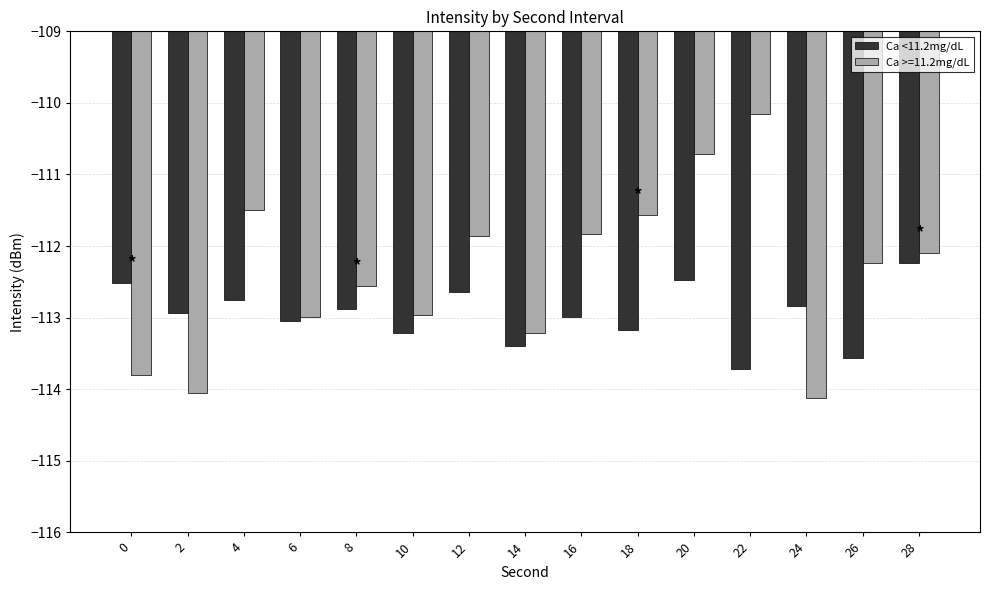

What is the difference between the second highest and minimum values in the Ca >=11.2mg/dL series?

3.4